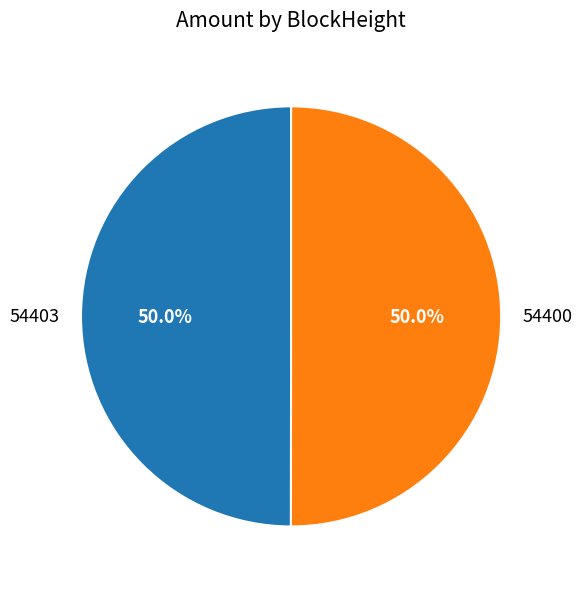

The 54400 slice represents 86% of the pie. True or false?

False